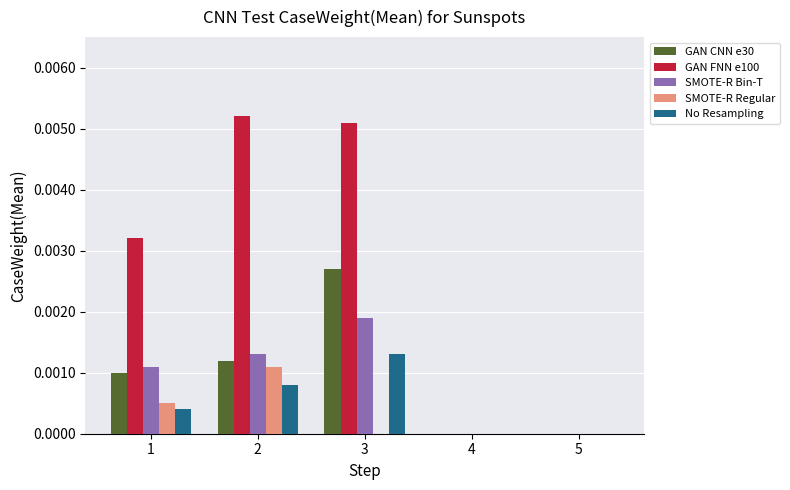

Which category has the highest value in the No Resampling series?

3